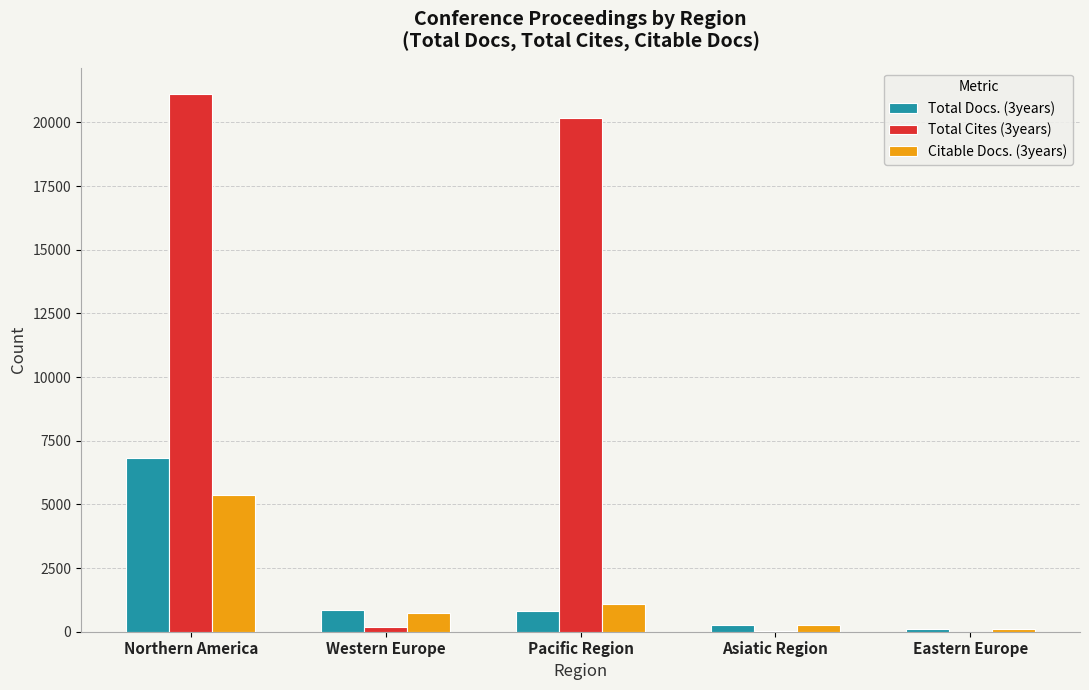

What is the maximum value for Total Docs. (3years)?

6820